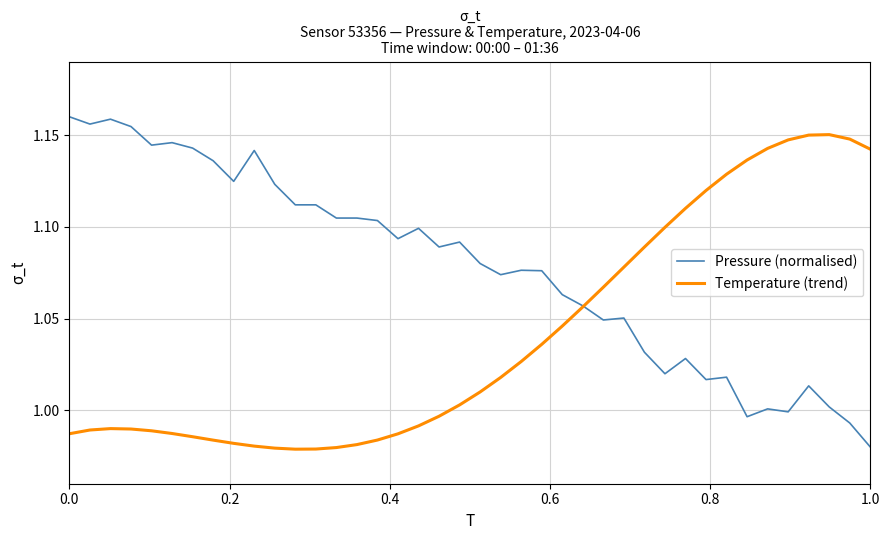

Which series has the largest total across all categories?

Pressure (normalised)